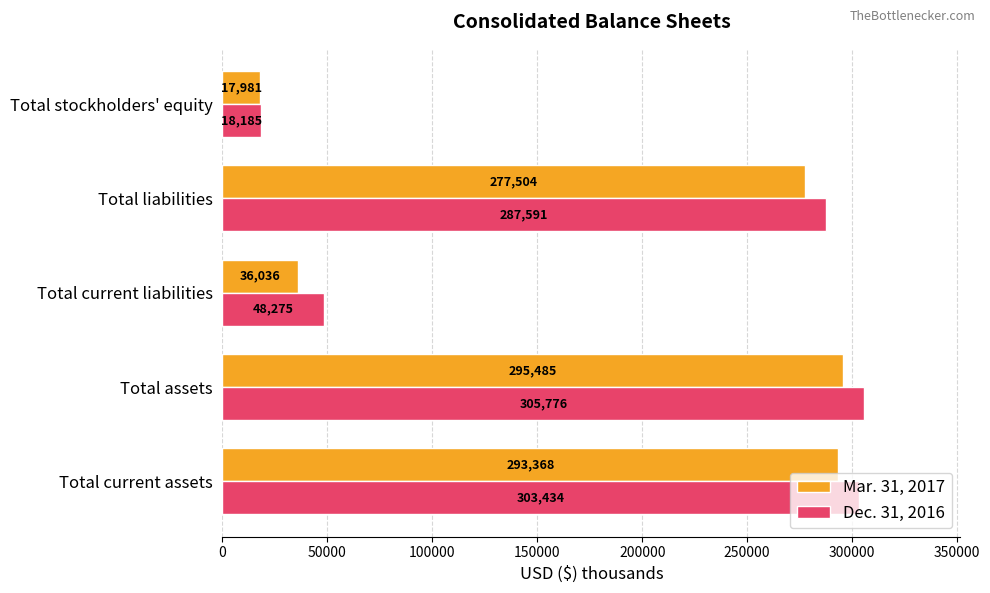

What is the minimum value for Dec. 31, 2016?

18185